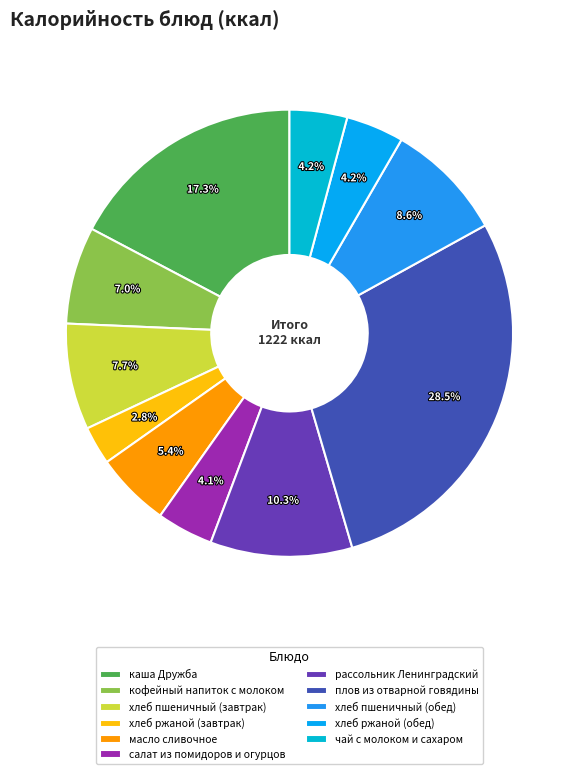

Rank the categories by value from lowest to highest.

хлеб ржаной (завтрак), салат из помидоров и огурцов, чай с молоком и сахаром, хлеб ржаной (обед), масло сливочное, кофейный напиток с молоком, хлеб пшеничный (завтрак), хлеб пшеничный (обед), рассольник Ленинградский, каша Дружба, плов из отварной говядины